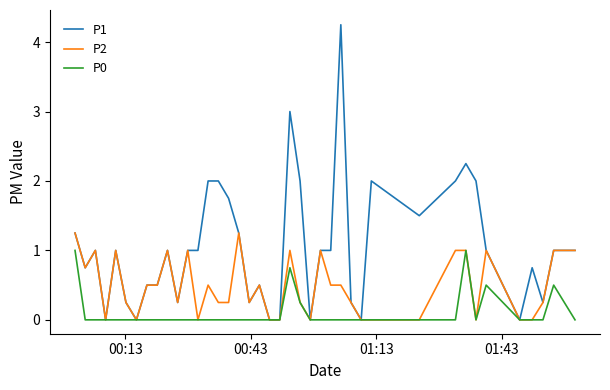

Which series has the widest spread of values?

P1